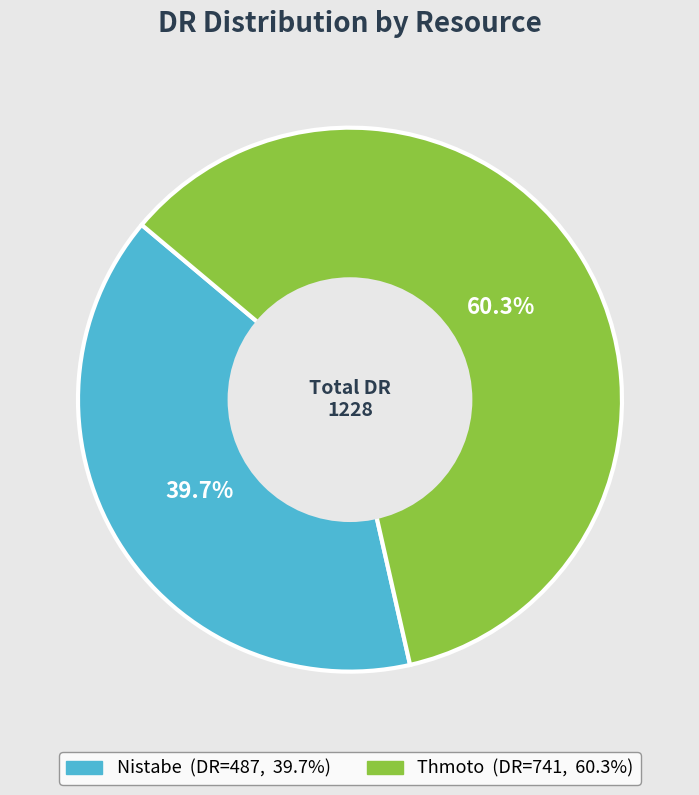

Do Thmoto and Nistabe together represent more than half of the pie?

Yes